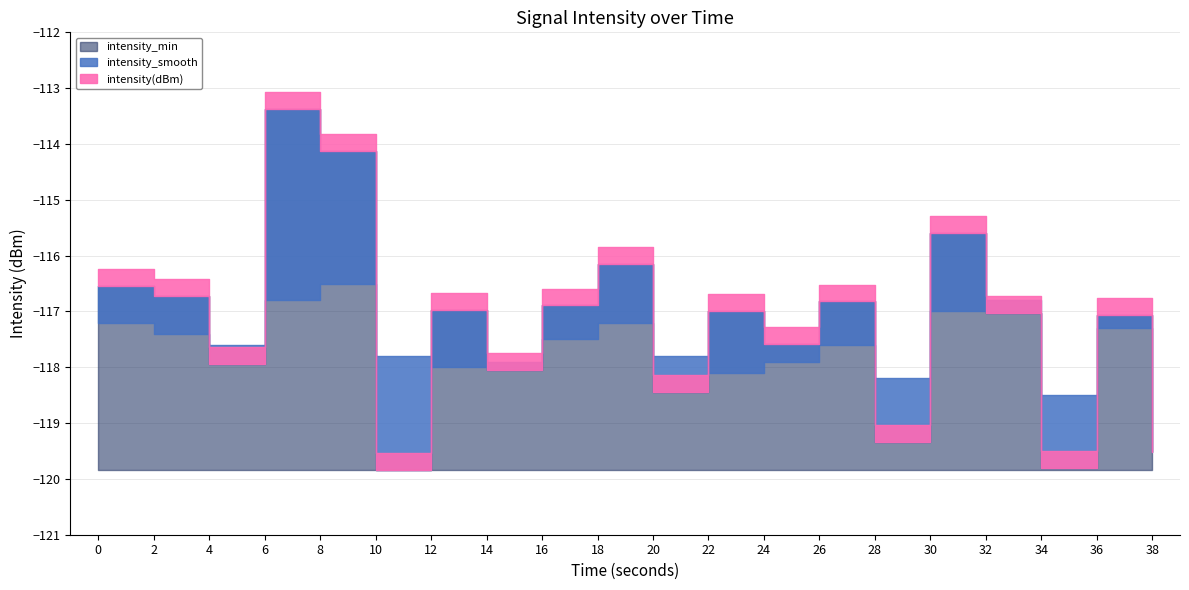

What is the sum of the intensity(dBm) values at 6 and 30?

-229.0